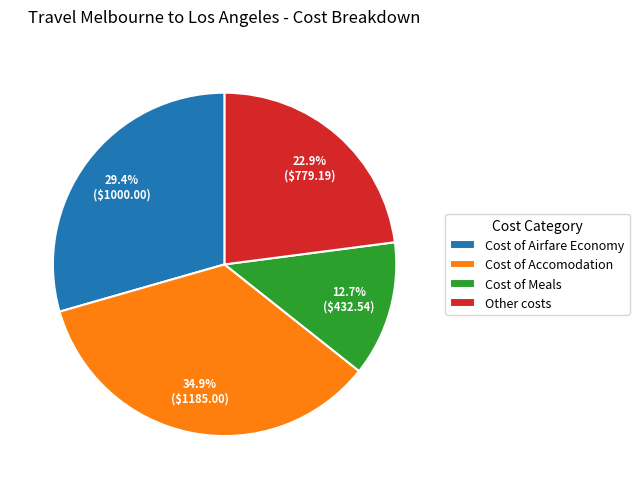

To the nearest percent, what is the difference between the Cost of Meals and Other costs slice percentages?

10%